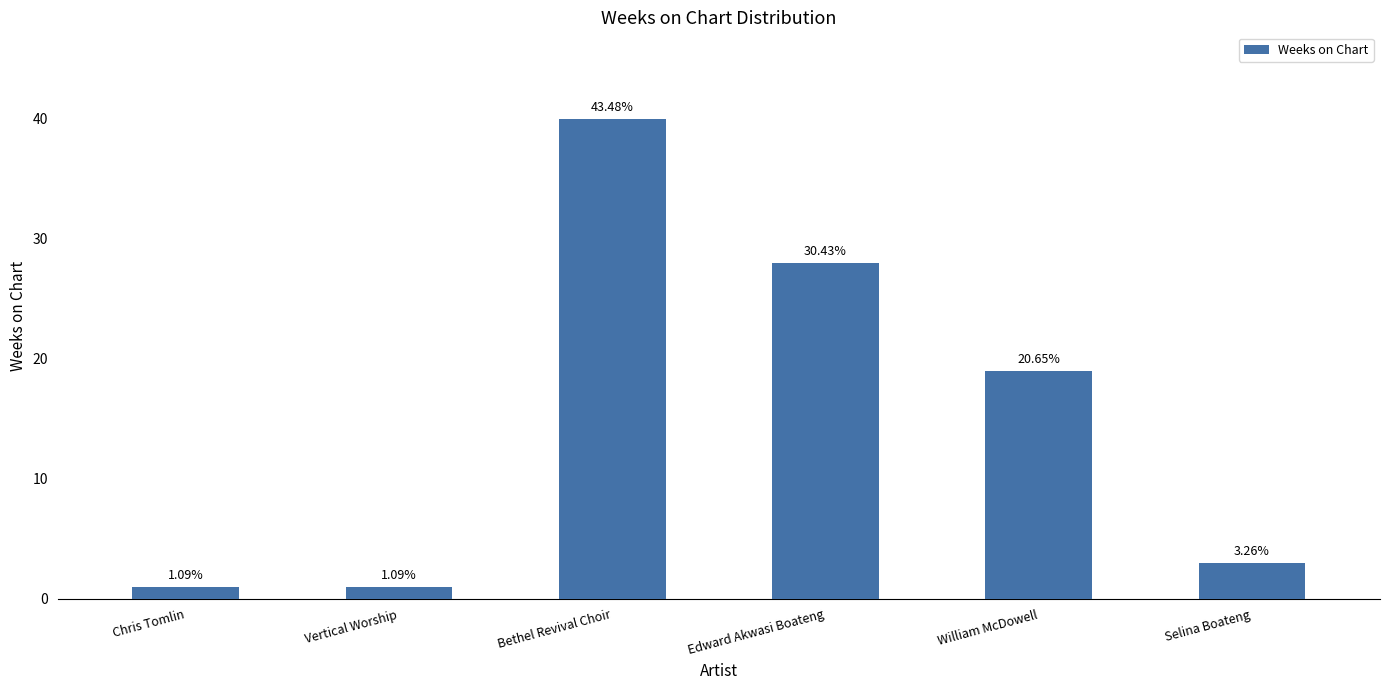

Where does the data first go above 19?

Bethel Revival Choir